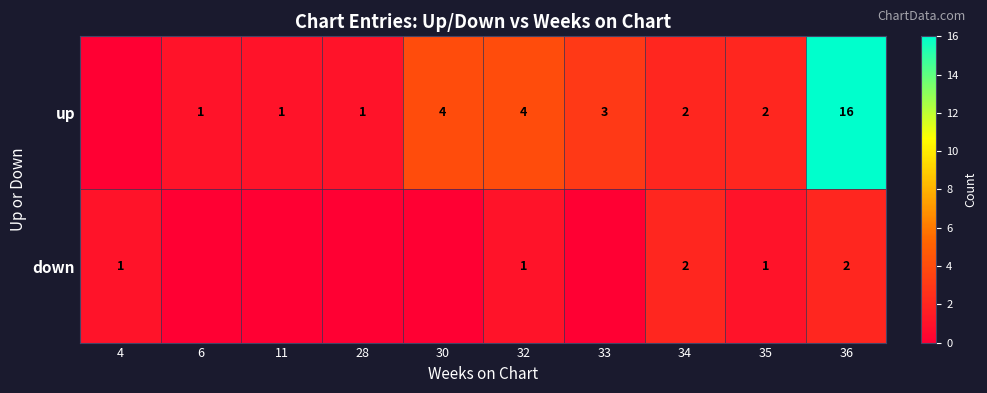

Is it true that down equals 2 at 36?

True